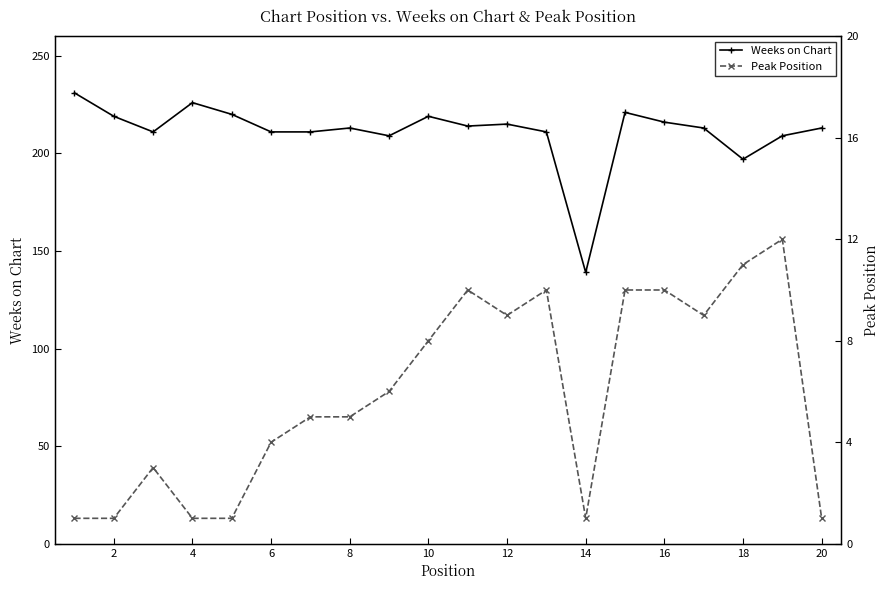

What is the difference between the highest and lowest values at 14?

208